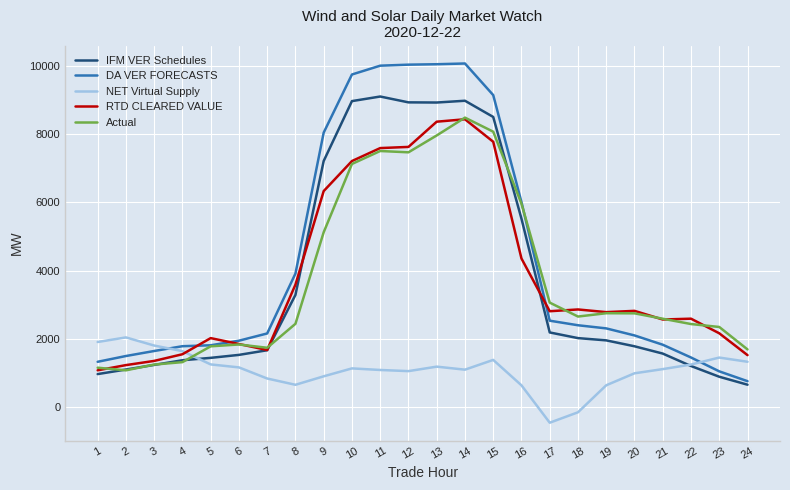

True or false: IFM VER Schedules and Actual cross at least once.

True